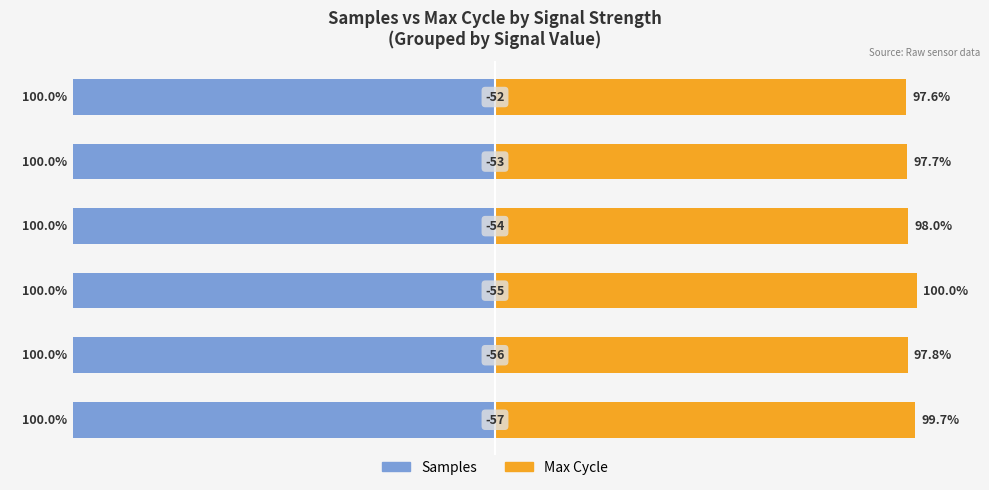

Are the bars horizontal?

Yes